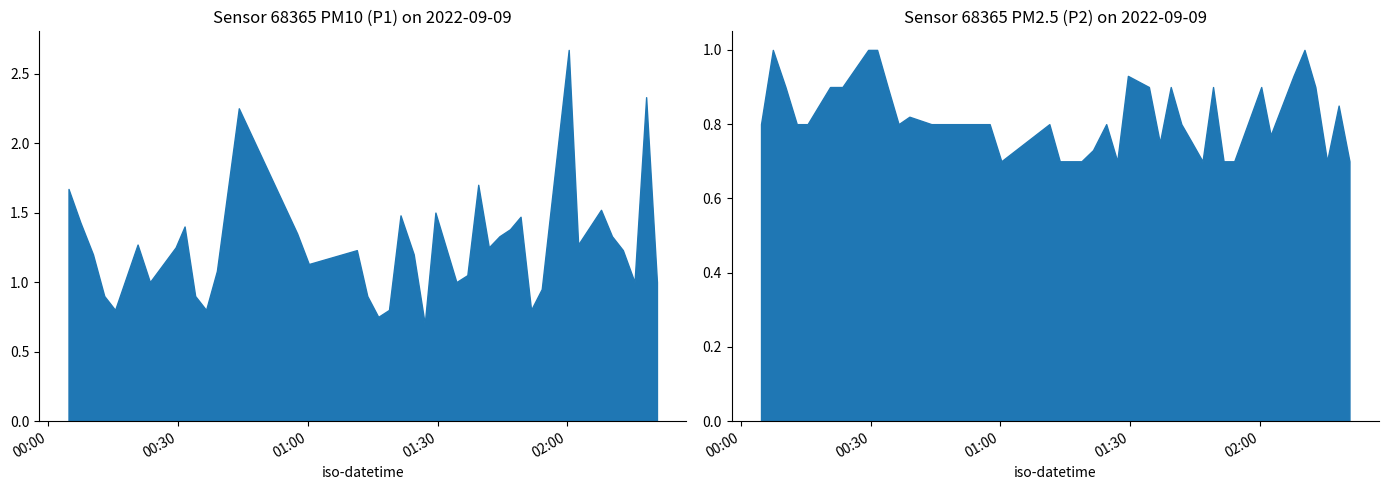

What is the total value across all series at 26?

2.0